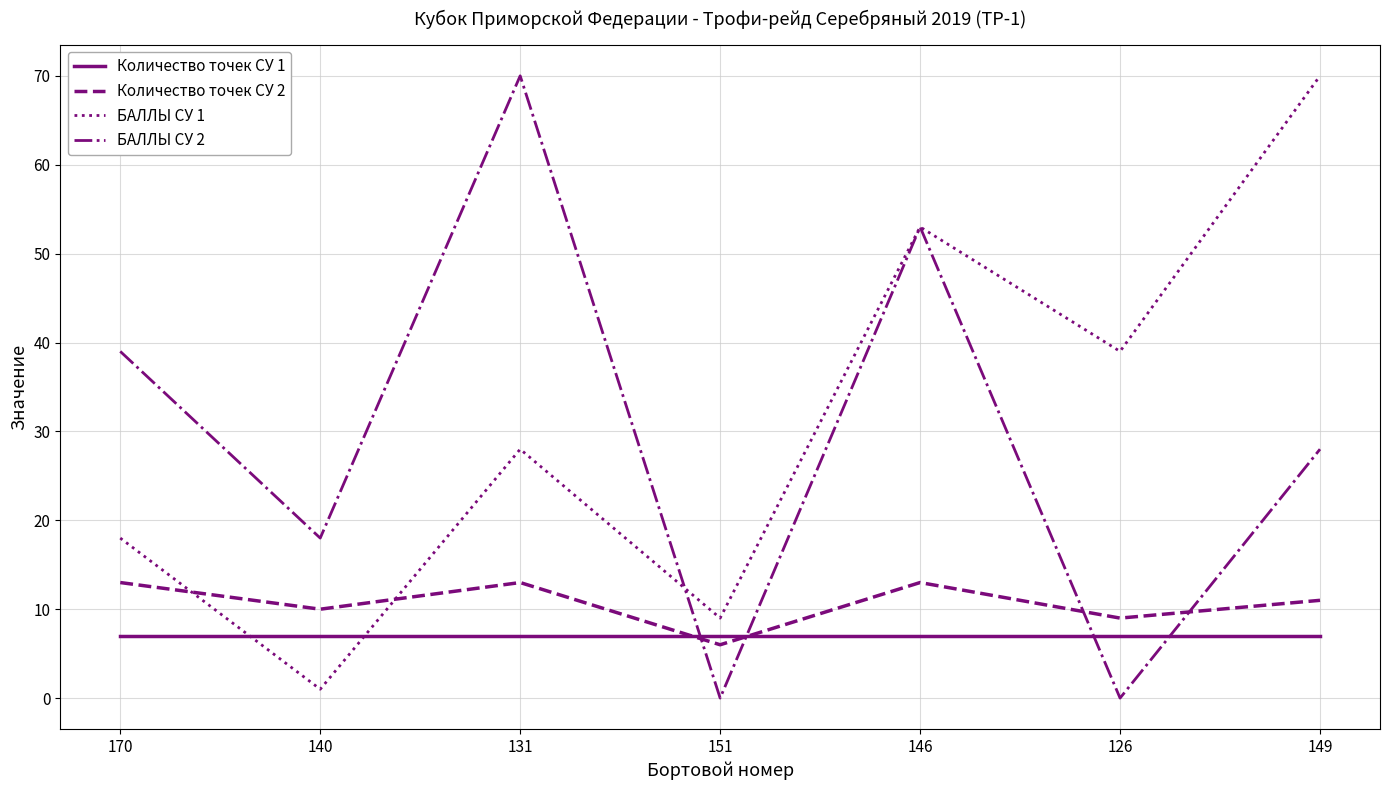

What position from the right is 146?

3